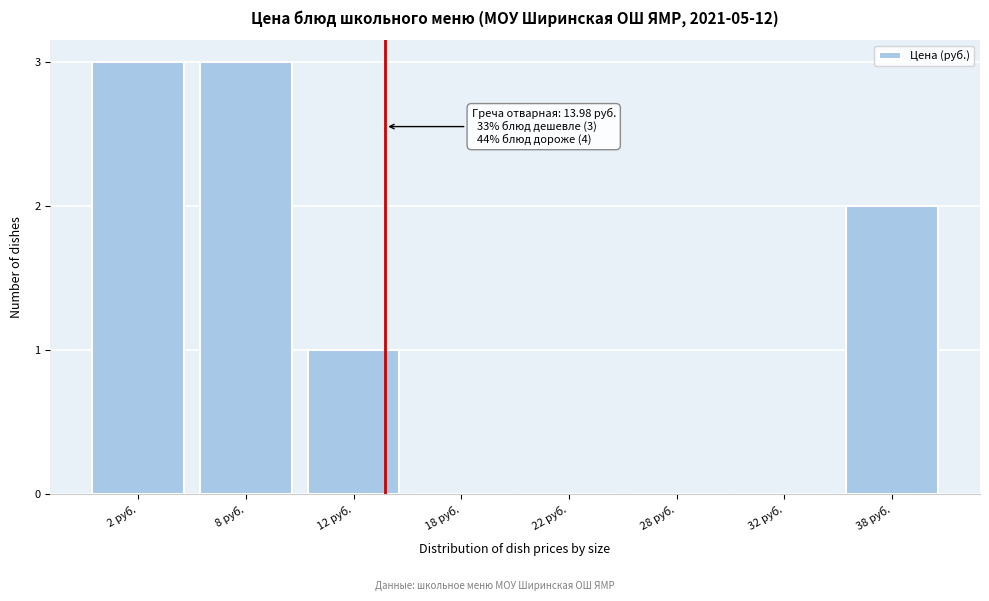

Reading left to right, what are all the values shown in this chart?

2 руб.=3	8 руб.=3	12 руб.=1	18 руб.=0	22 руб.=0	28 руб.=0	32 руб.=0	38 руб.=2